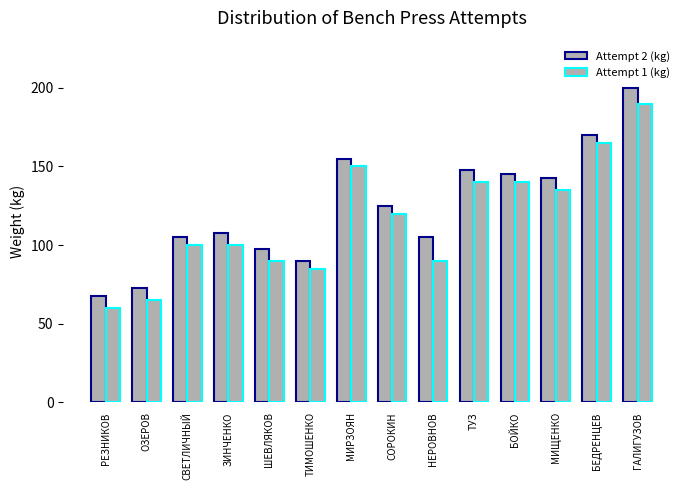

How many groups of bars are there?

14